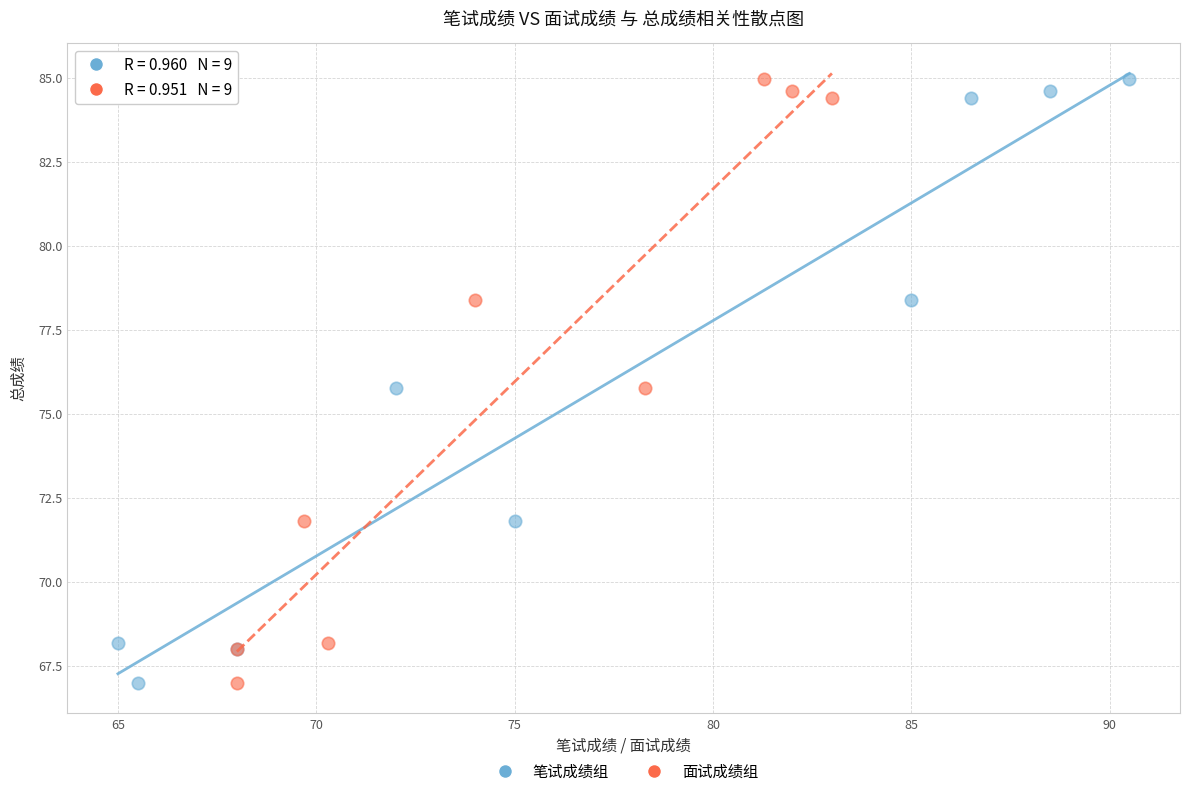

What are all the series names shown in the legend?

笔试成绩组, 面试成绩组